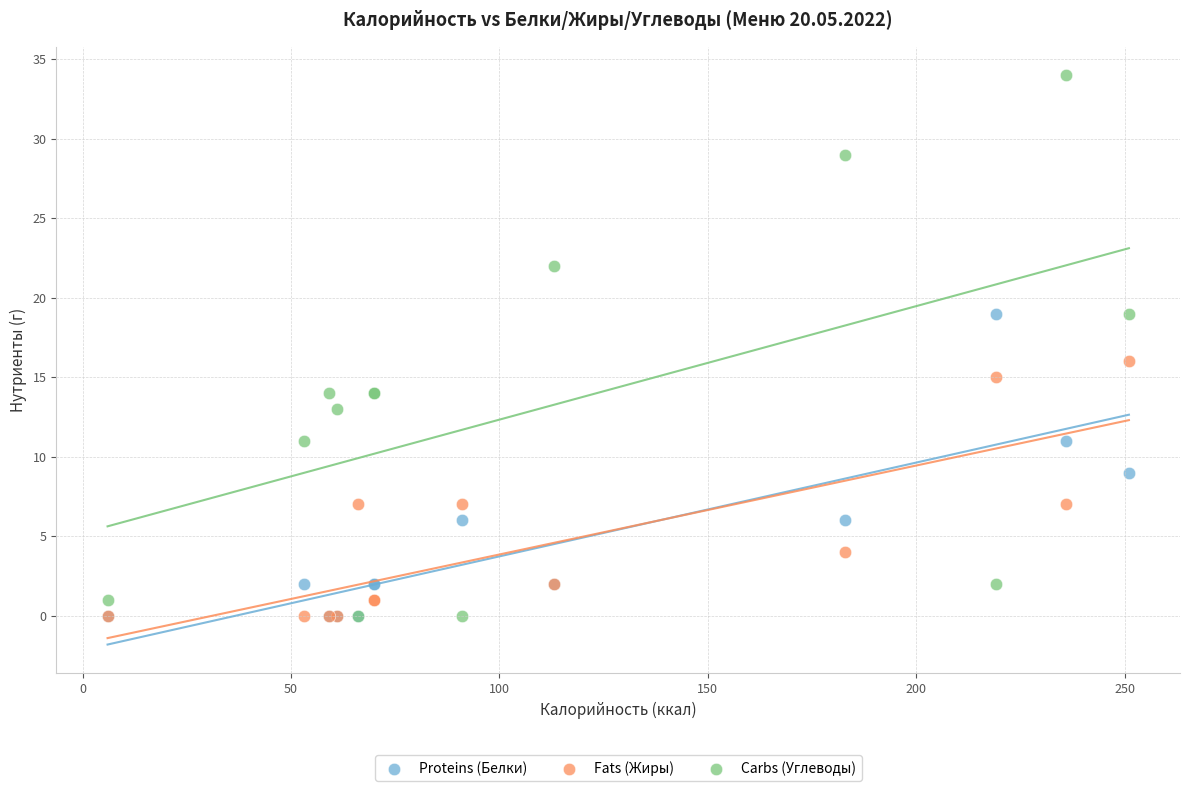

Which series has the widest spread of Y values?

Carbs (Углеводы)